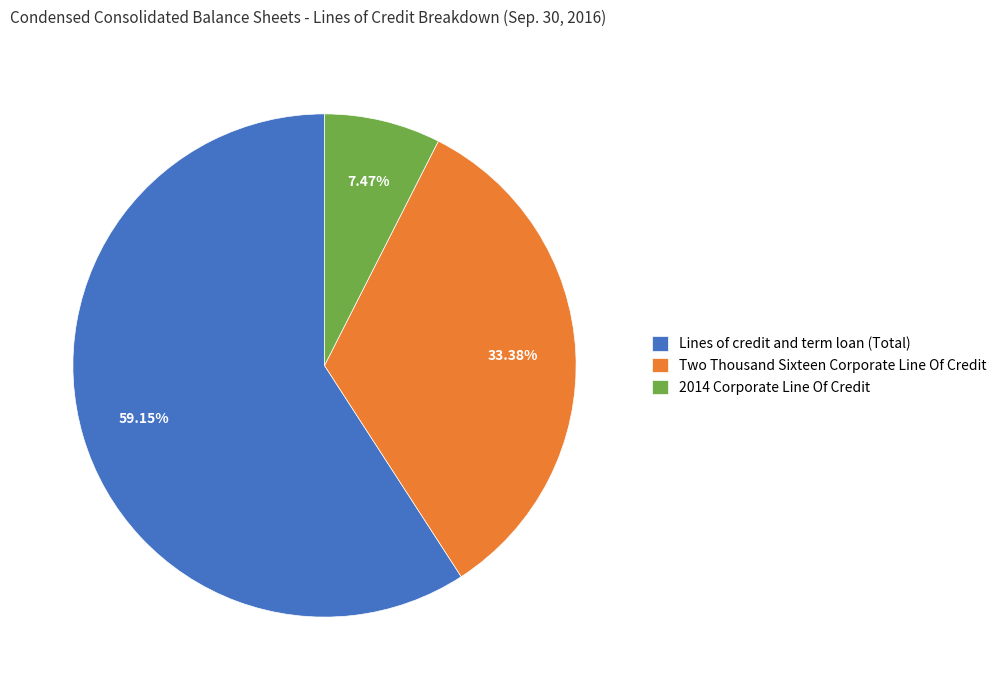

To the nearest percent, what is the average slice percentage?

33%